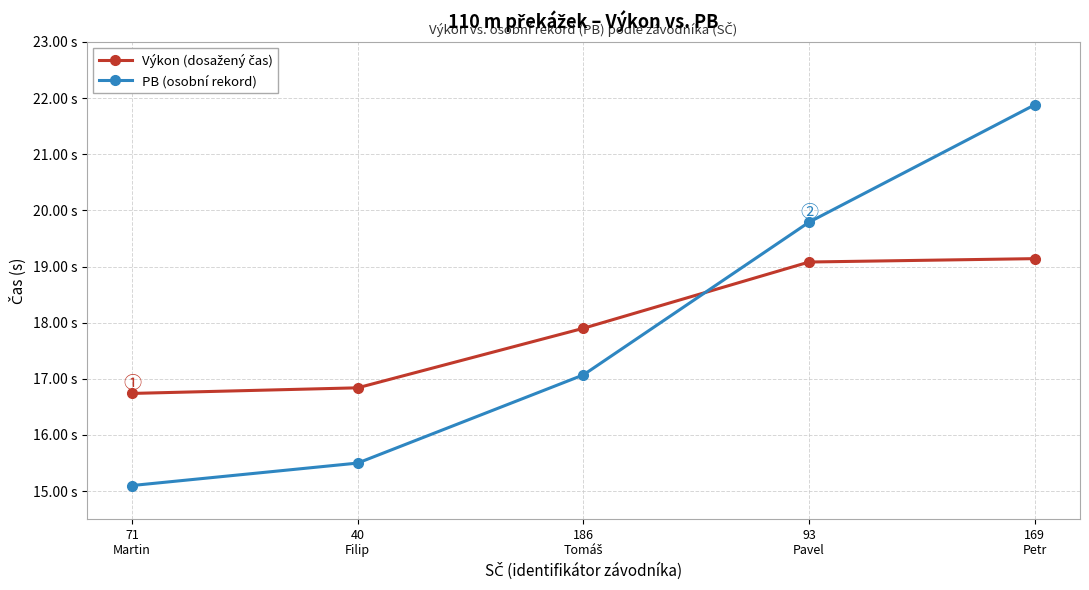

What is the value of the Výkon (dosažený čas) point at the 5th from the left?

19.1